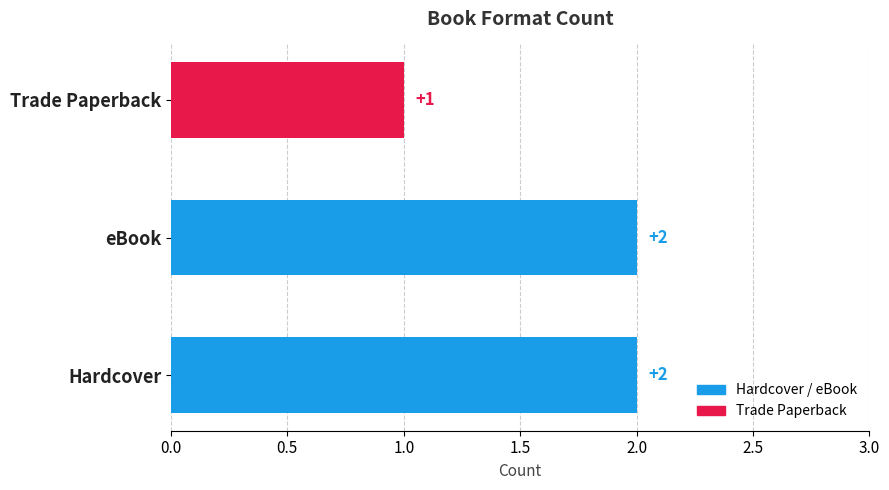

What is the sum of all values?

5